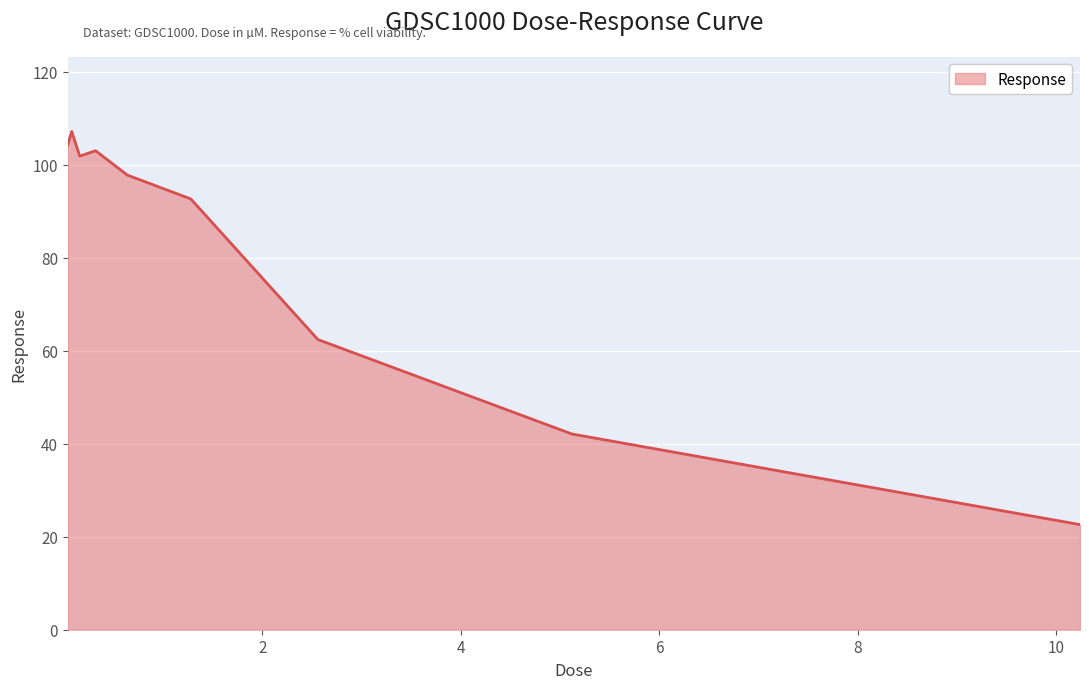

What is the difference between the maximum and minimum values?

84.5